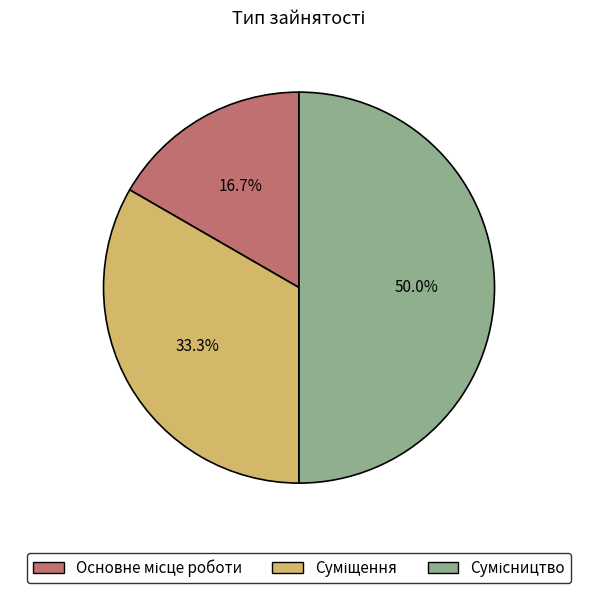

True or false: Основне місце роботи accounts for 24% of the total.

False